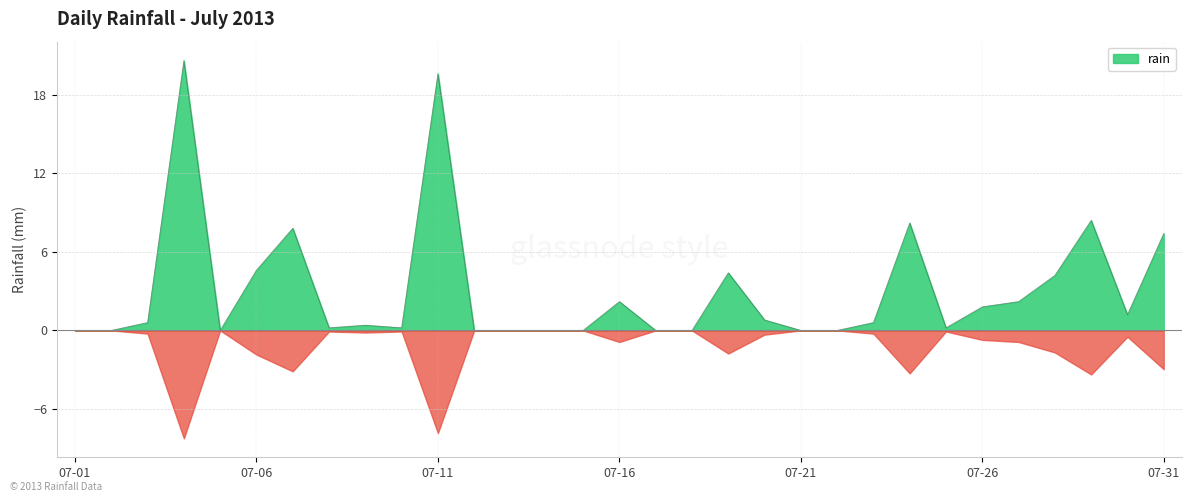

What is the highest value of the rain series?

20.6